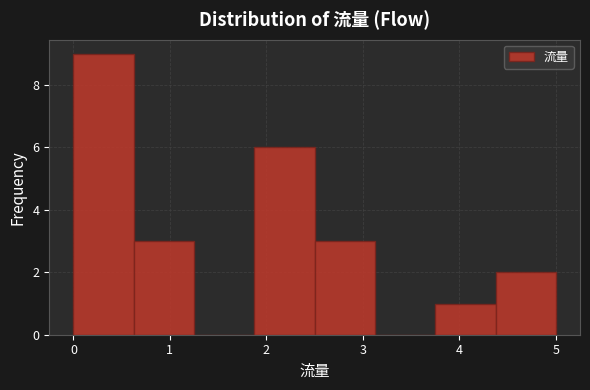

Over which range of the x-axis is the bar tallest?

0.0 to 0.6